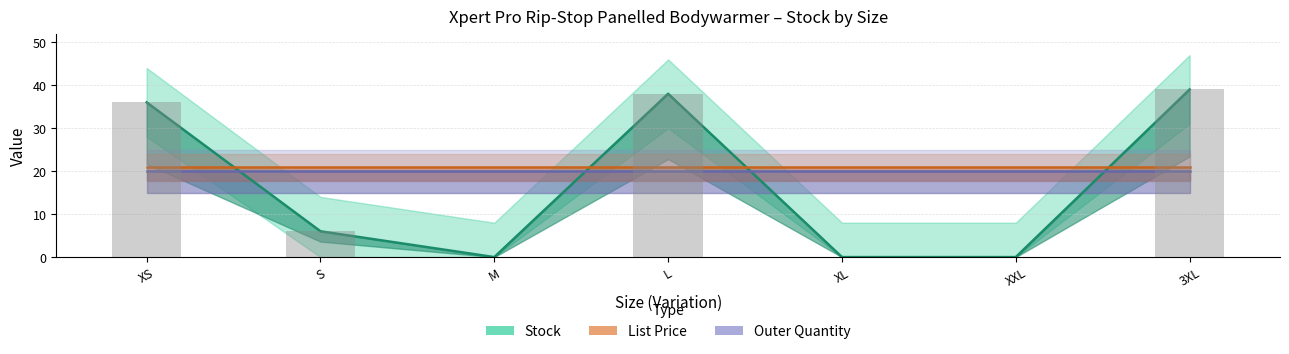

Where is List Price nearest to the value 20?

XS